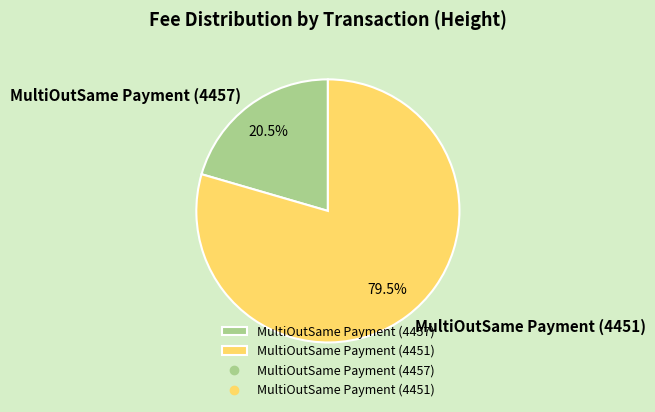

To the nearest percent, what is the difference between the largest and smallest slice percentages?

59%